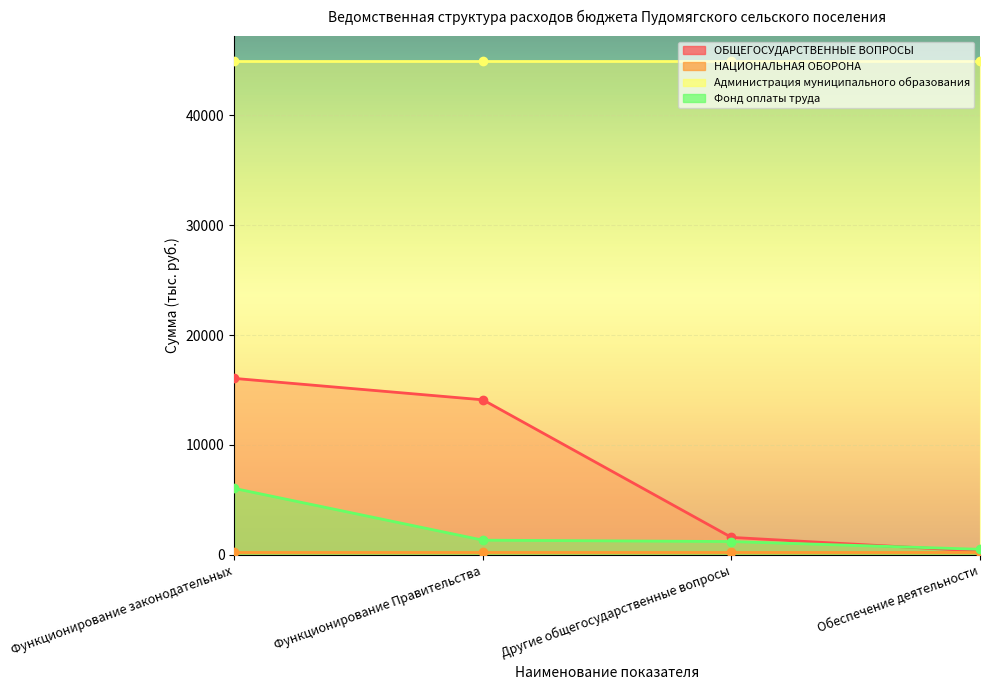

Which series has the largest range (max minus min)?

ОБЩЕГОСУДАРСТВЕННЫЕ ВОПРОСЫ